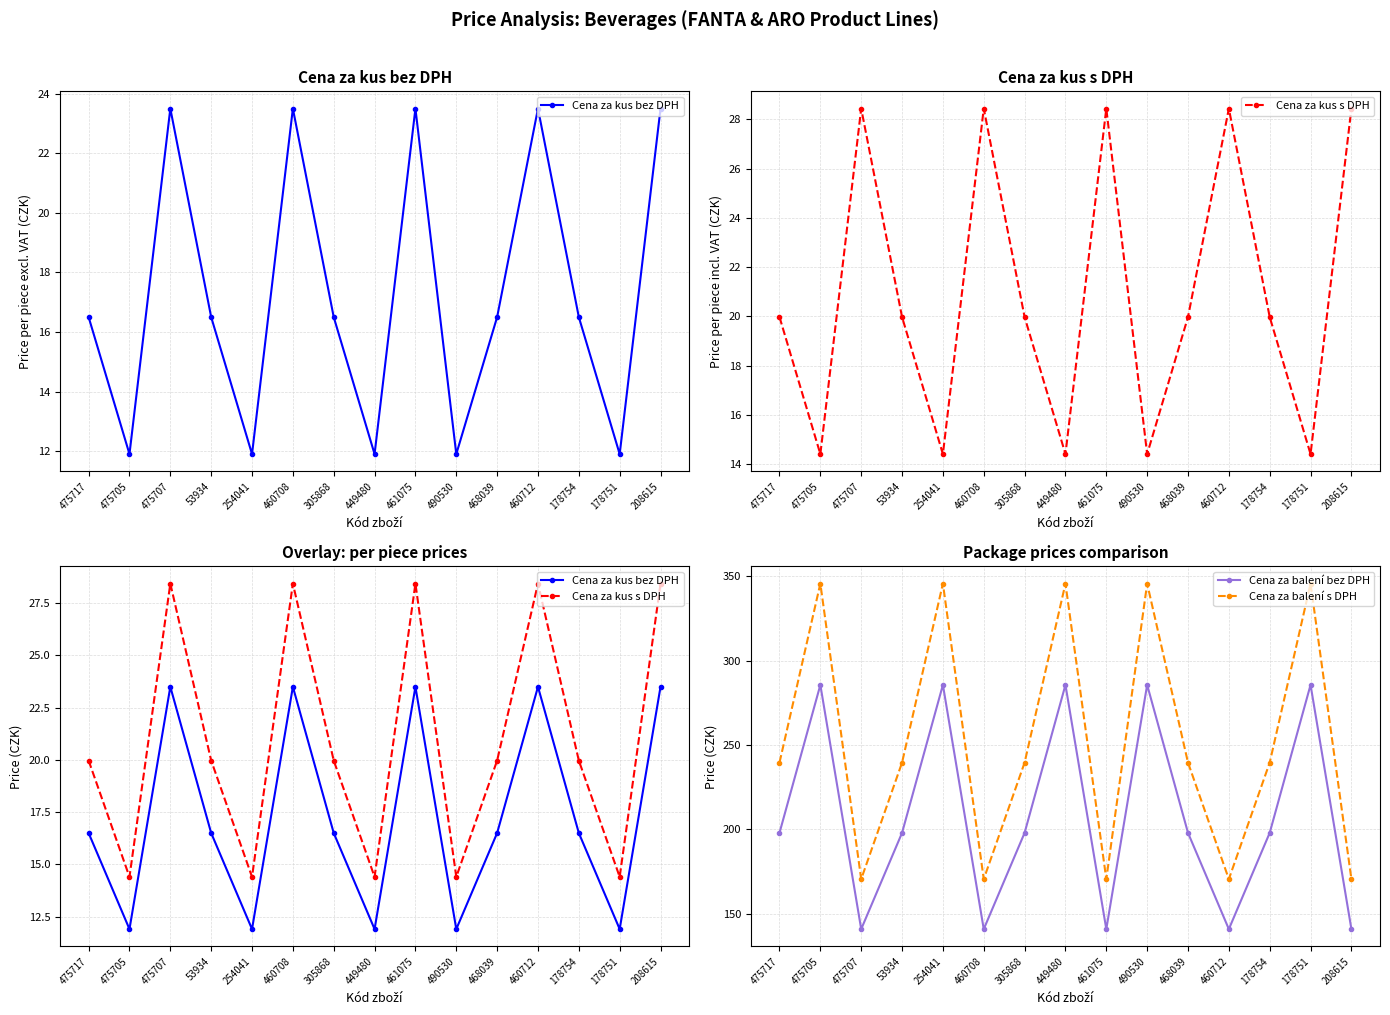

True or false: Cena za balení bez DPH has more than 1 interior local peaks.

True